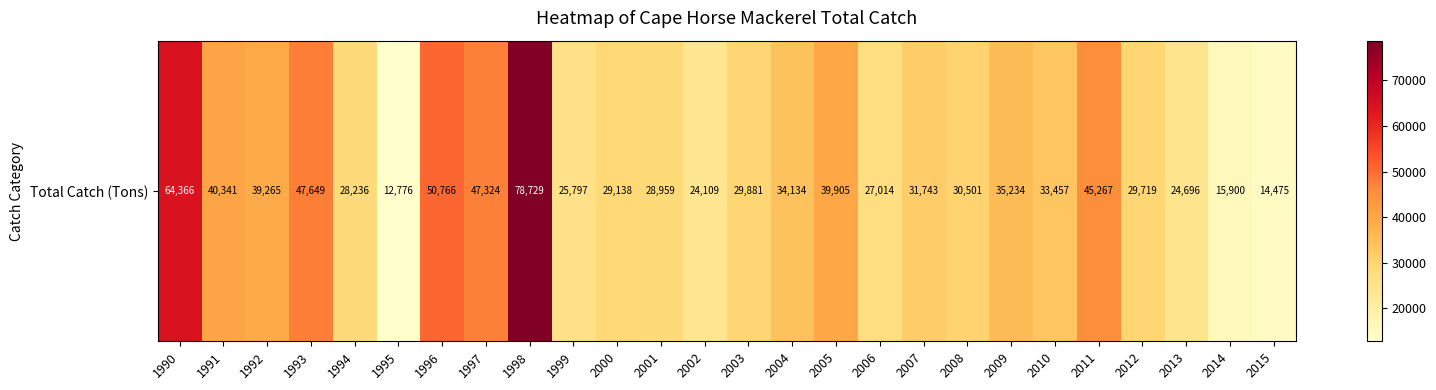

Which category has the lowest value across all series?

1995